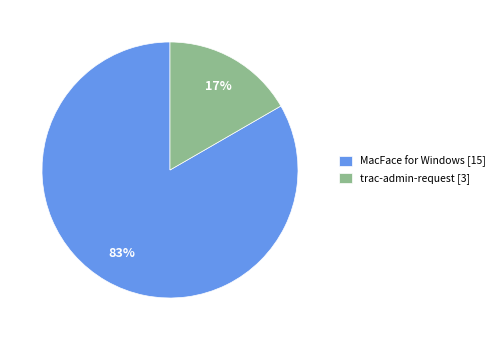

To the nearest percent, what is the average slice percentage?

50%